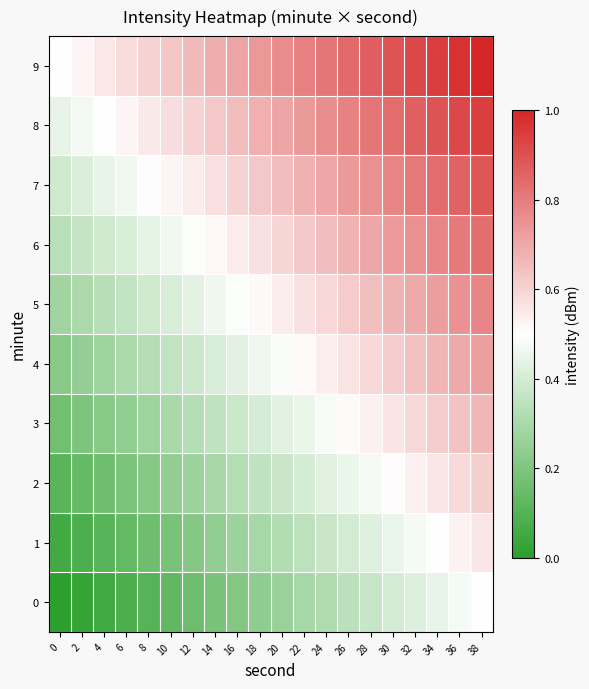

Which has a higher value, 2 or 28?

28